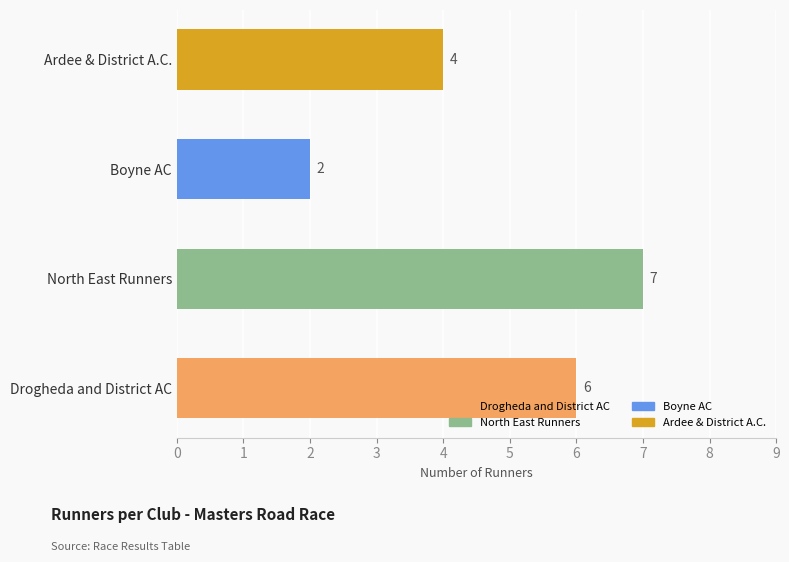

Which label corresponds to the smallest value in the chart?

Boyne AC